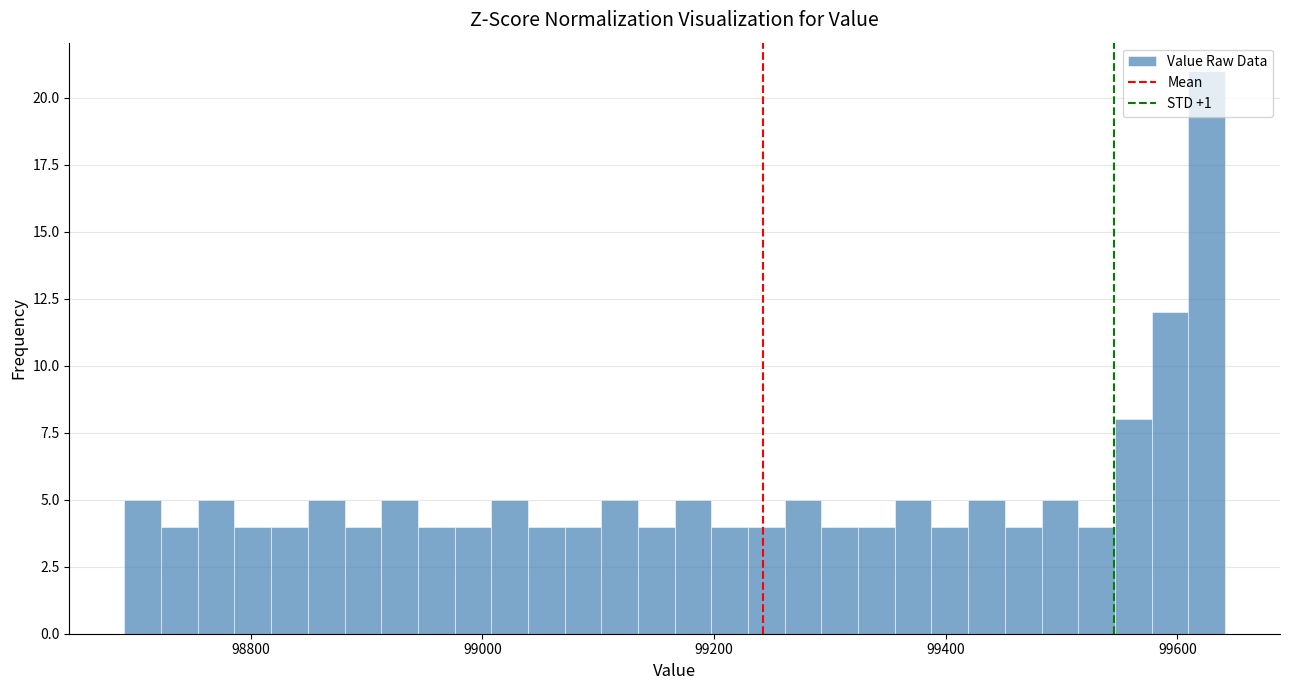

Around what value on the x-axis is the tallest bar? Give the approximate position of its centre, as read against the axis.

99620